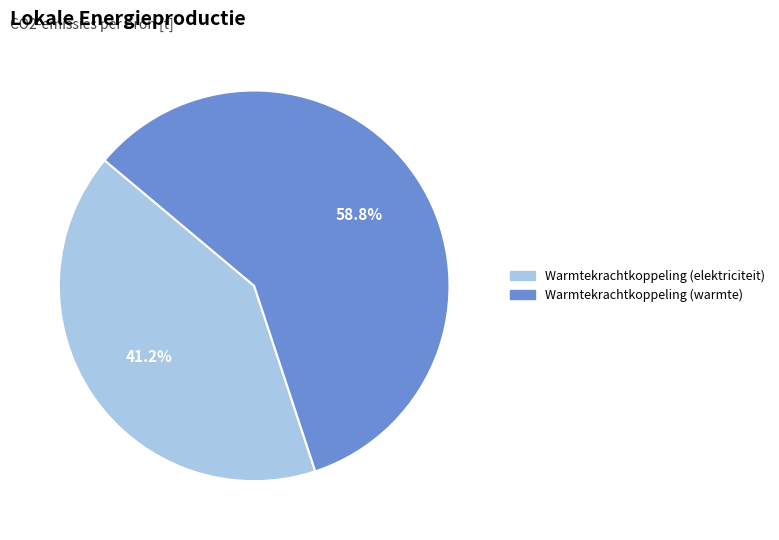

Is there any slice that represents more than half of the pie?

Yes